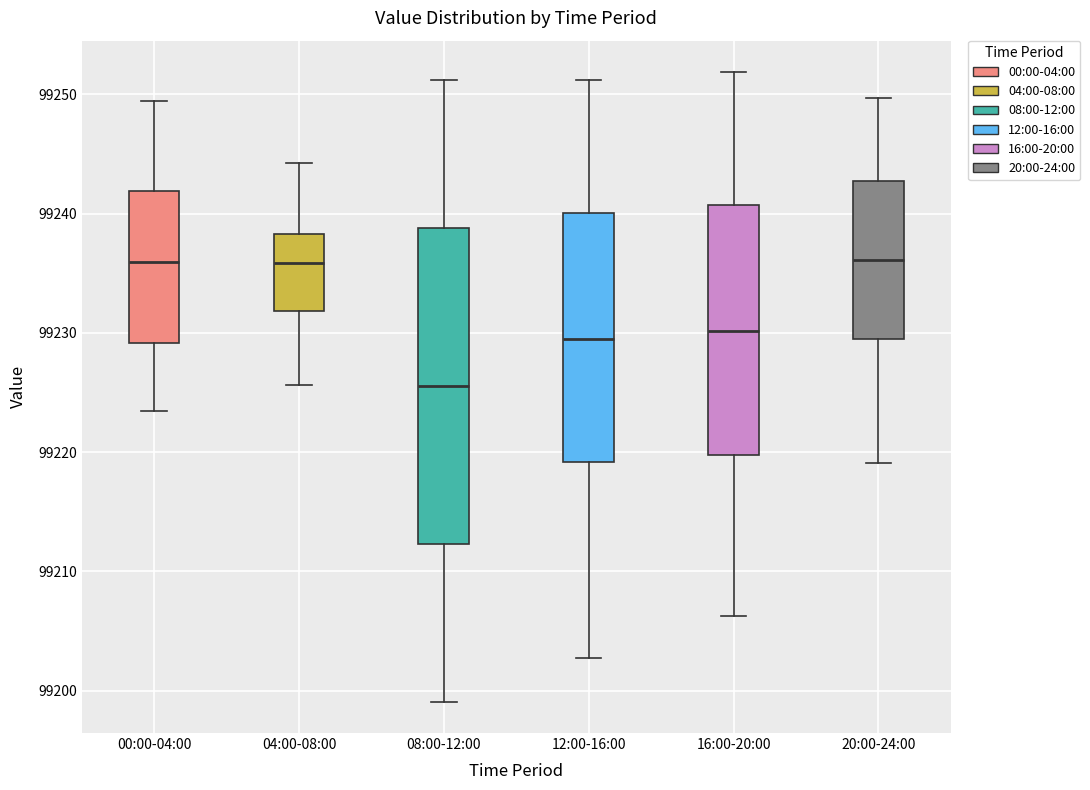

Which box has the lowest median line?

08:00-12:00